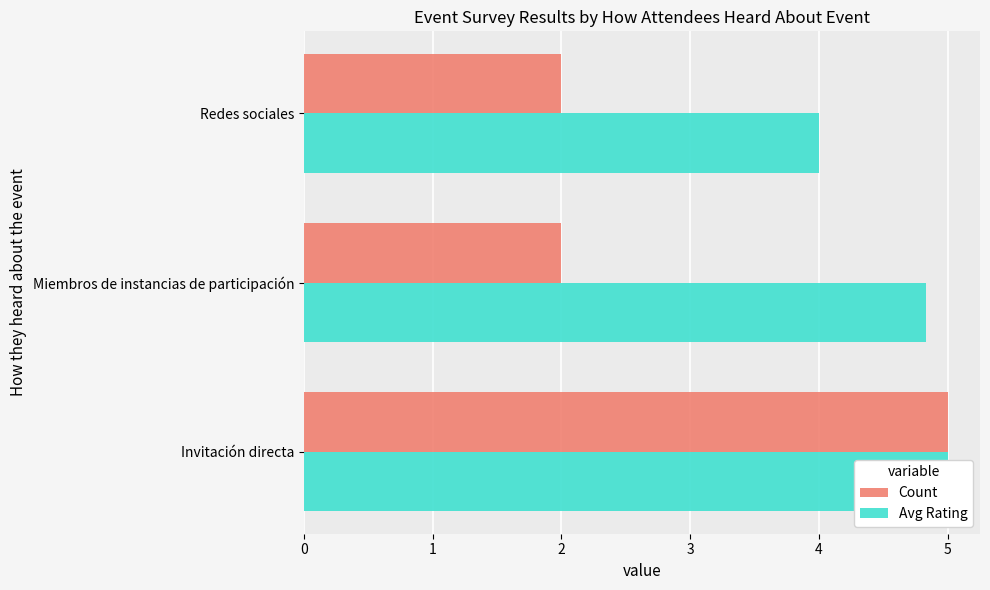

How many Count values are between 2 and 5?

3